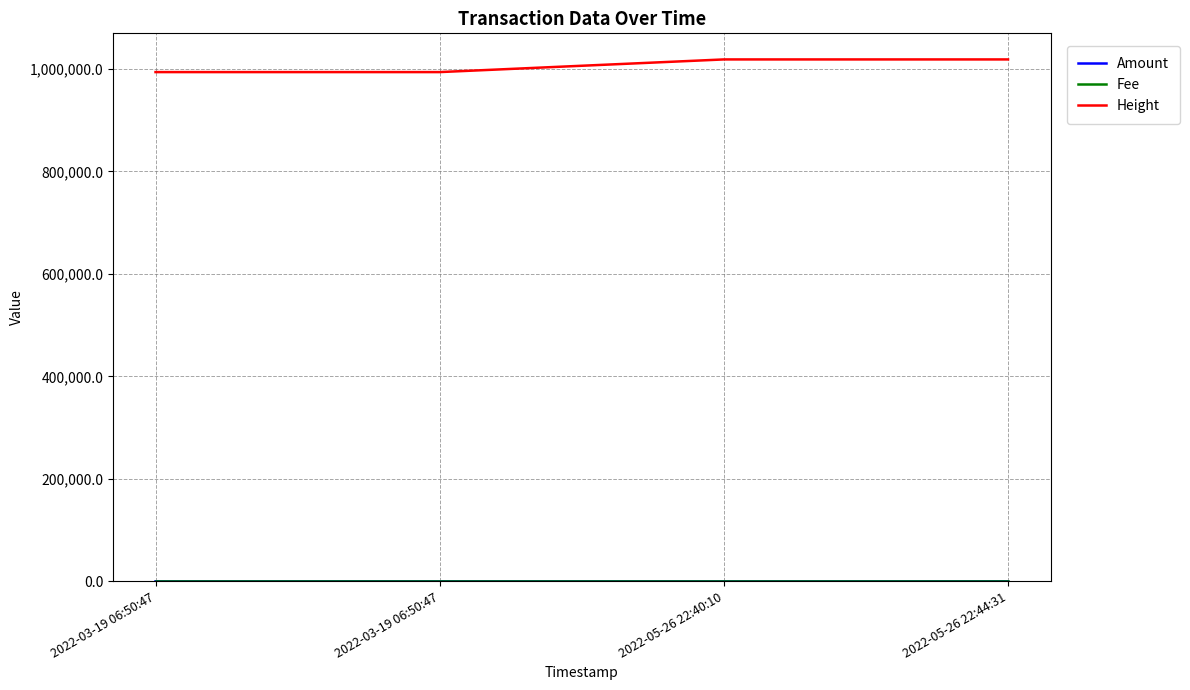

Reading left to right, transcribe all the data shown in this chart.

Amount: 2022-03-19 06:50:47=0.0	2022-03-19 06:50:47=101.1	2022-05-26 22:40:10=0.2	2022-05-26 22:44:31=101.0
Fee: 2022-03-19 06:50:47=0.0	2022-03-19 06:50:47=0.0	2022-05-26 22:40:10=0.0	2022-05-26 22:44:31=0.0
Height: 2022-03-19 06:50:47=993756.0	2022-03-19 06:50:47=993756.0	2022-05-26 22:40:10=1018458.0	2022-05-26 22:44:31=1018459.0